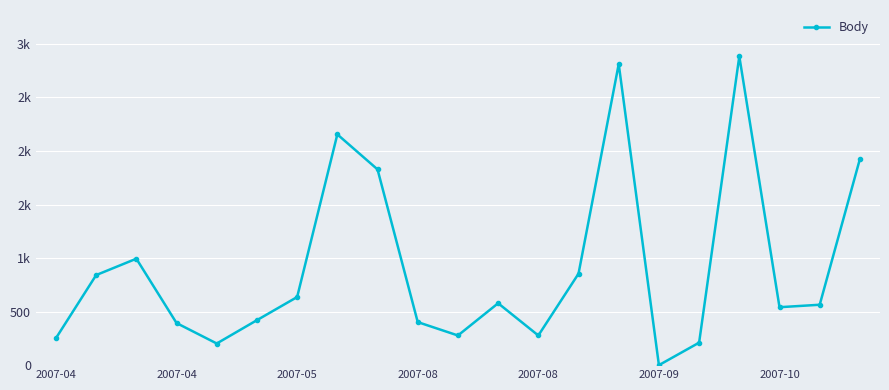

Does the chart have visible grid lines?

Yes